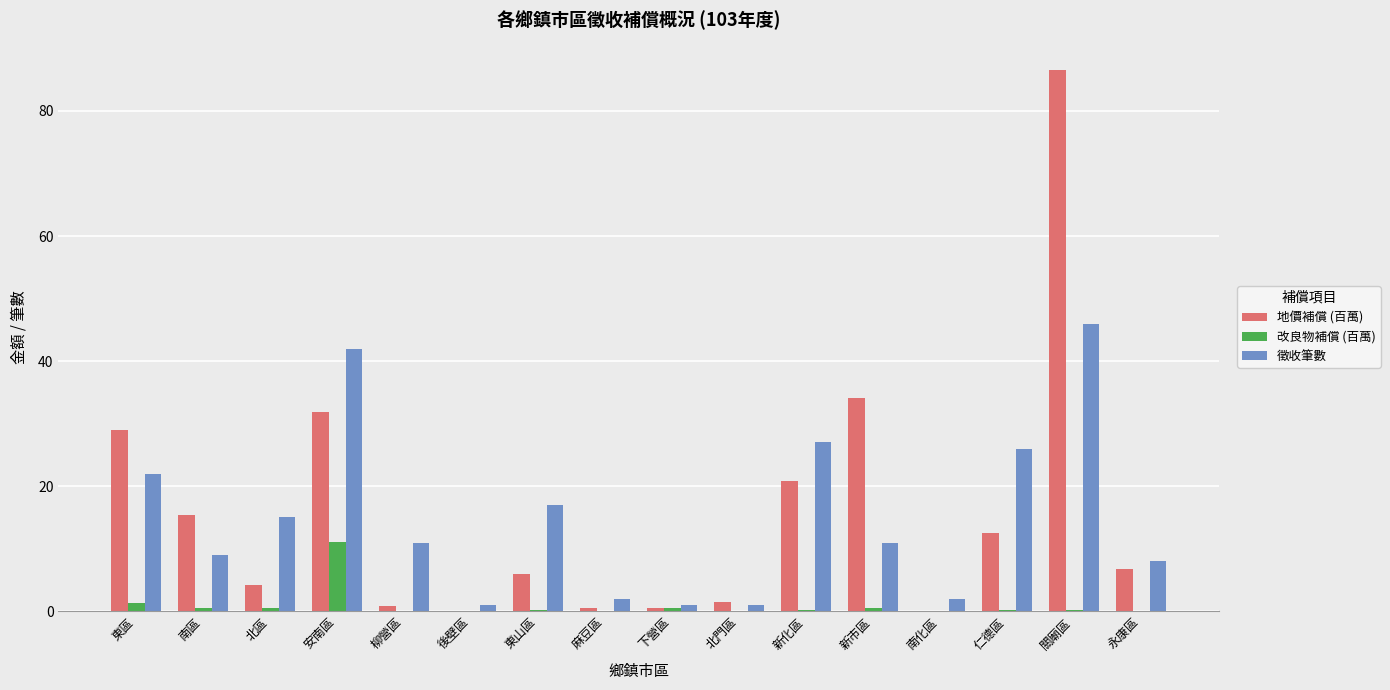

How many distinct data groups are displayed?

3